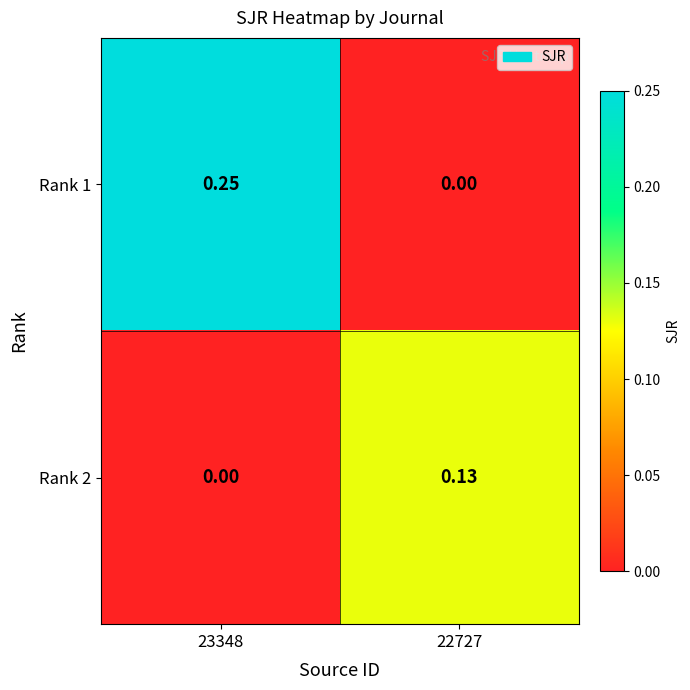

Is the value of Rank 2 at 23348 greater than the value of Rank 1 at 23348?

No